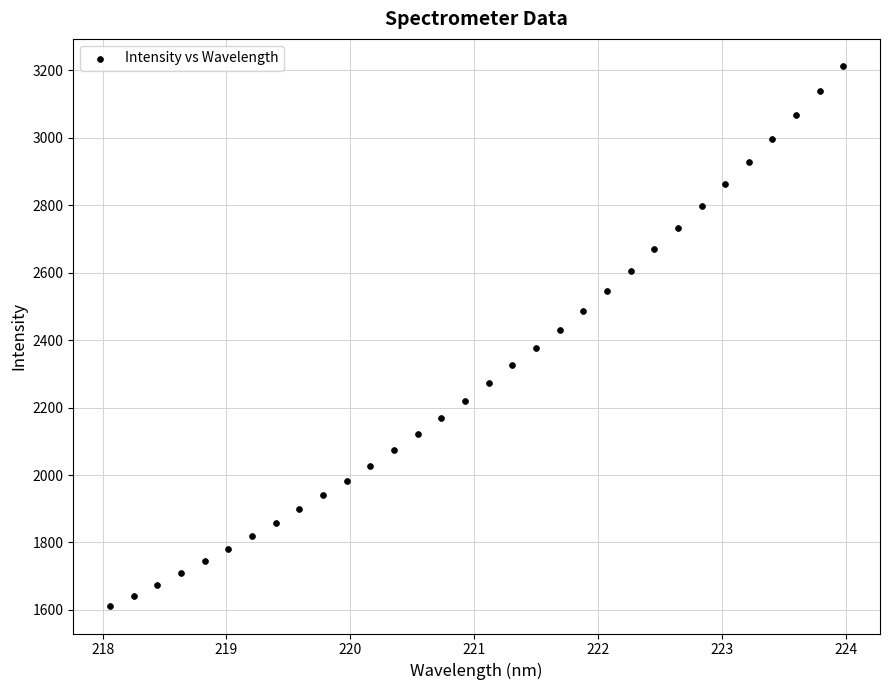

What is the range of X values (max minus min)?

5.9